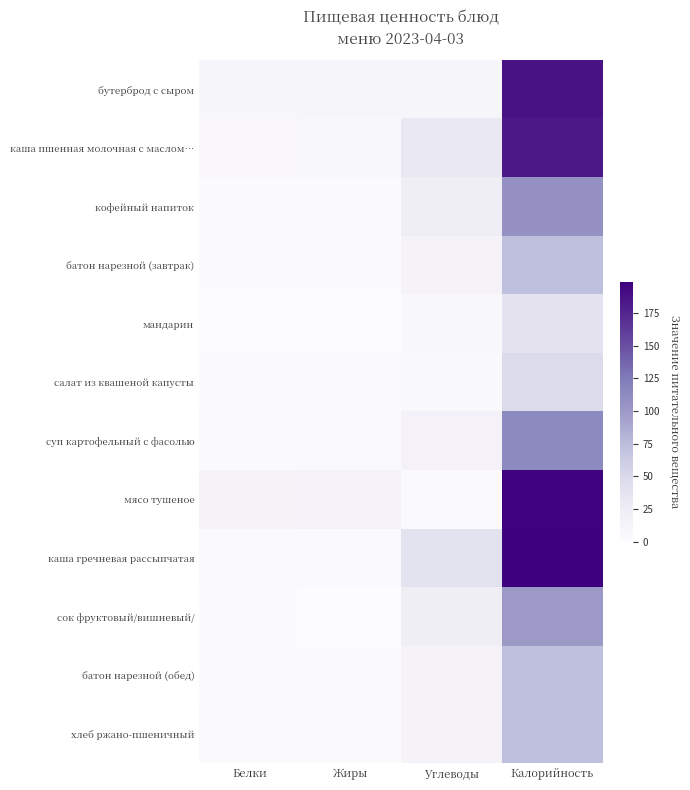

Reading right to left, what are all the values shown in this chart?

бутерброд с сыром: Калорийность=187.0	Углеводы=10.8	Жиры=10.3	Белки=9.2
каша пшенная молочная с маслом…: Калорийность=183.0	Углеводы=30.4	Жиры=6.9	Белки=5.8
кофейный напиток: Калорийность=107.0	Углеводы=22.4	Жиры=1.3	Белки=1.5
батон нарезной (завтрак): Калорийность=72.0	Углеводы=13.0	Жиры=1.2	Белки=2.0
мандарин: Калорийность=38.0	Углеводы=7.5	Жиры=0.0	Белки=0.8
салат из квашеной капусты: Калорийность=48.0	Углеводы=4.1	Жиры=3.1	Белки=1.0
суп картофельный с фасолью: Калорийность=113.0	Углеводы=14.9	Жиры=3.6	Белки=3.8
мясо тушеное: Калорийность=198.0	Углеводы=2.5	Жиры=14.8	Белки=13.0
каша гречневая рассыпчатая: Калорийность=199.0	Углеводы=39.0	Жиры=2.5	Белки=2.6
сок фруктовый/вишневый/: Калорийность=100.0	Углеводы=22.8	Жиры=0.4	Белки=1.4
батон нарезной (обед): Калорийность=72.0	Углеводы=13.0	Жиры=1.2	Белки=2.0
хлеб ржано-пшеничный: Калорийность=72.0	Углеводы=13.4	Жиры=1.7	Белки=3.2